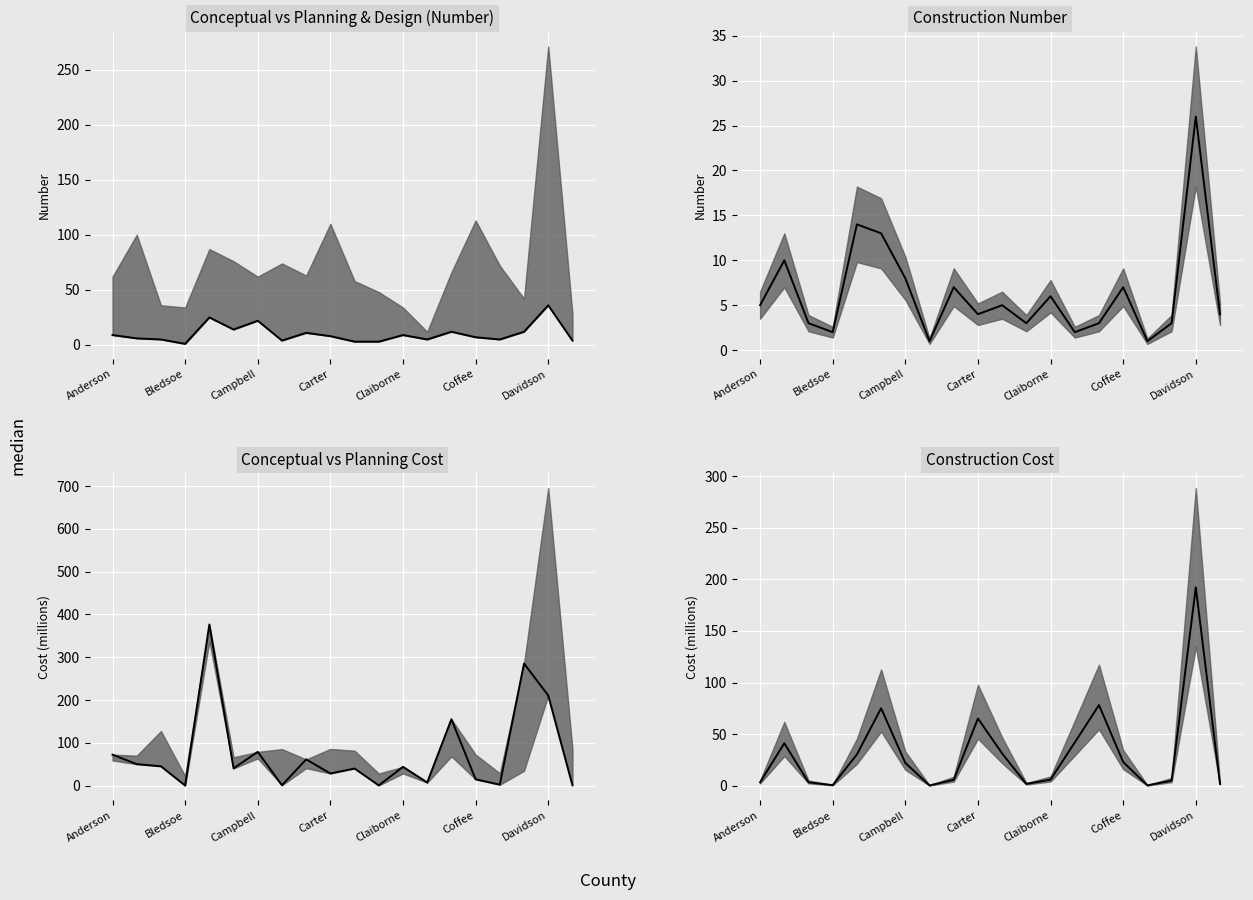

Is it true that Construction Number equals 4.7 at 17?

False